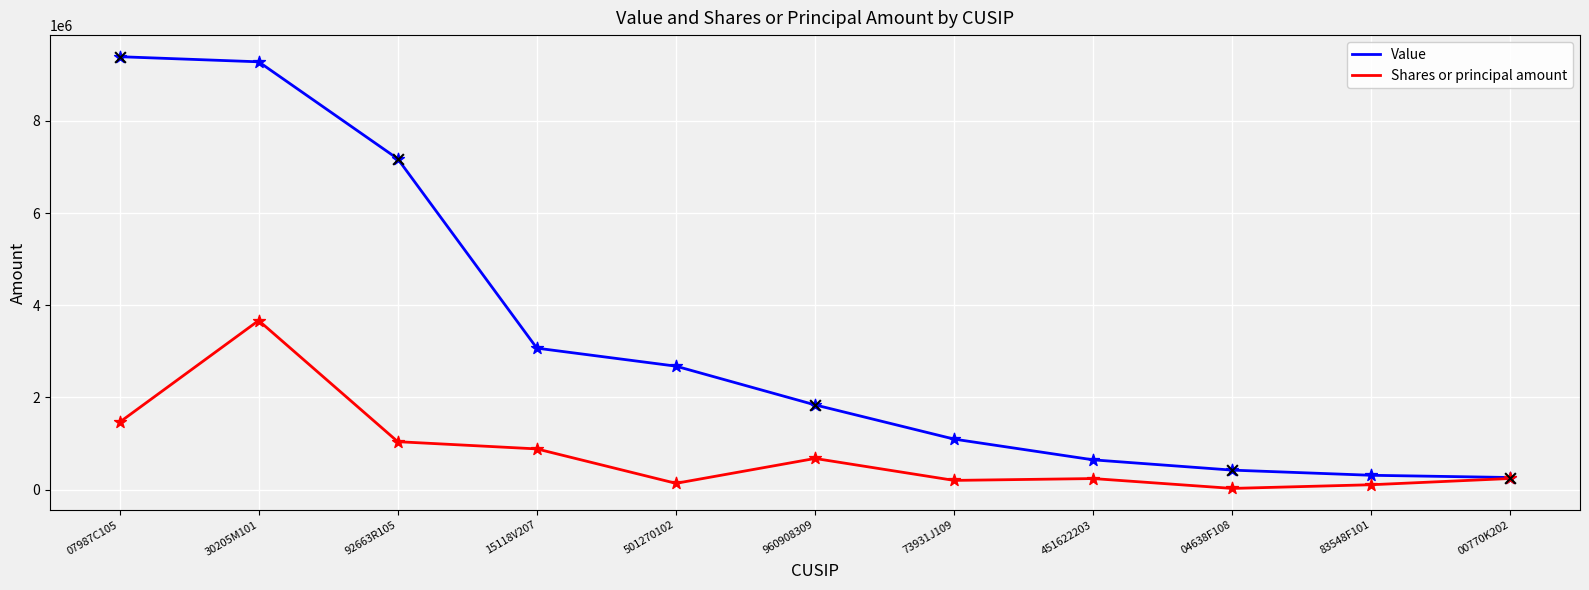

Which series has the widest spread of values?

Value